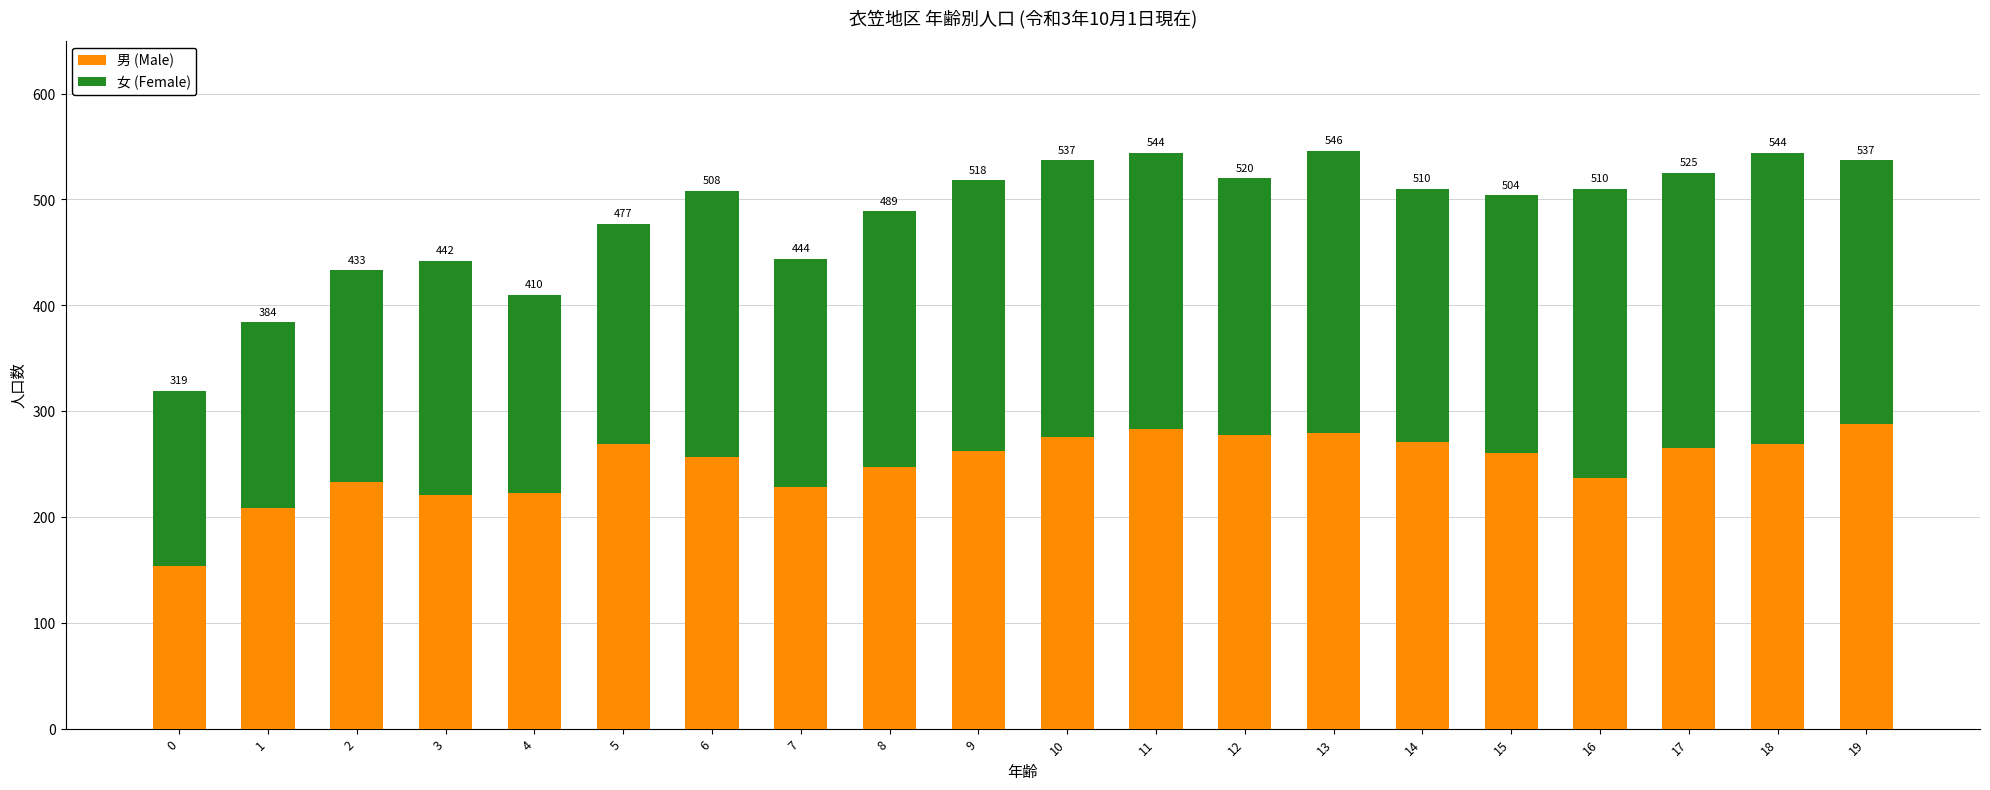

What are all the series names shown in the legend?

男 (Male), 女 (Female)